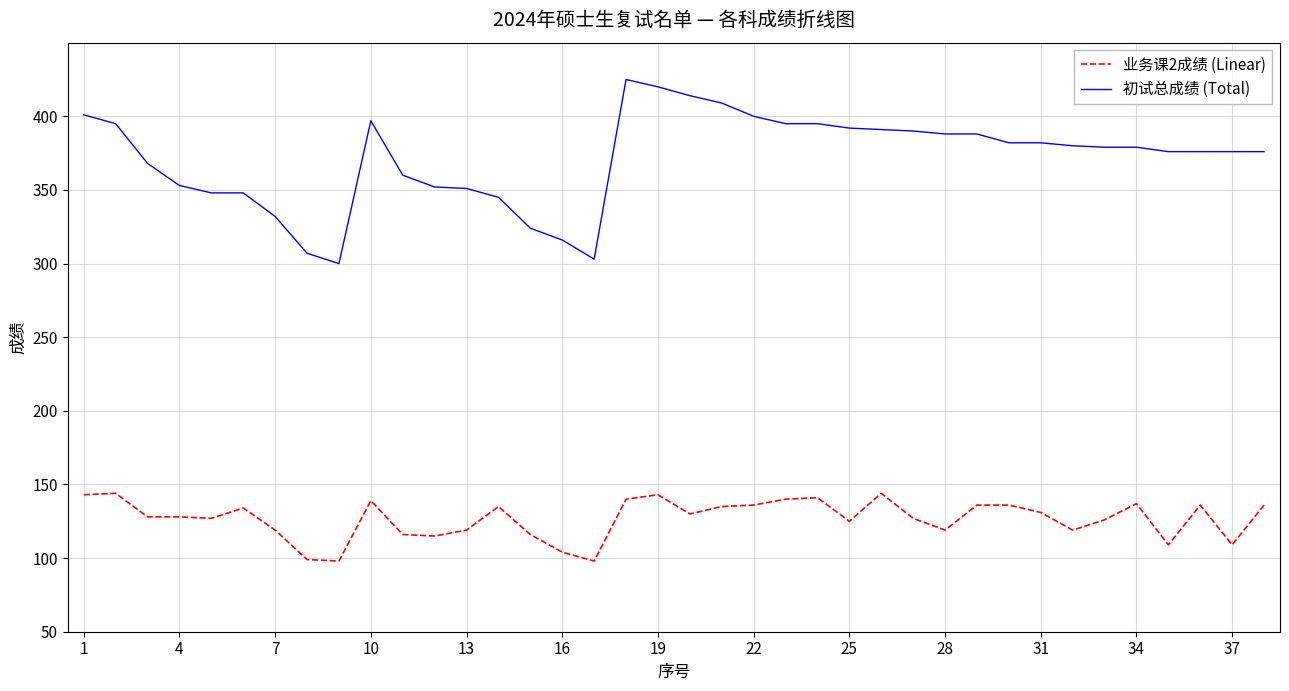

Rank the series by their maximum value, from lowest to highest.

业务课2成绩 (Linear), 初试总成绩 (Total)